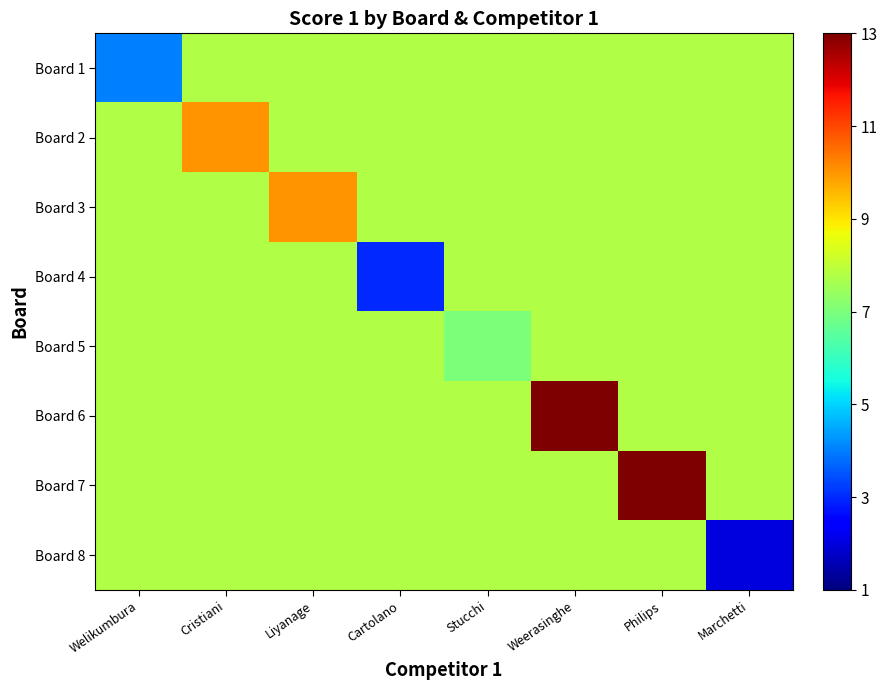

Which has a higher value, Stucchi or Marchetti?

Stucchi